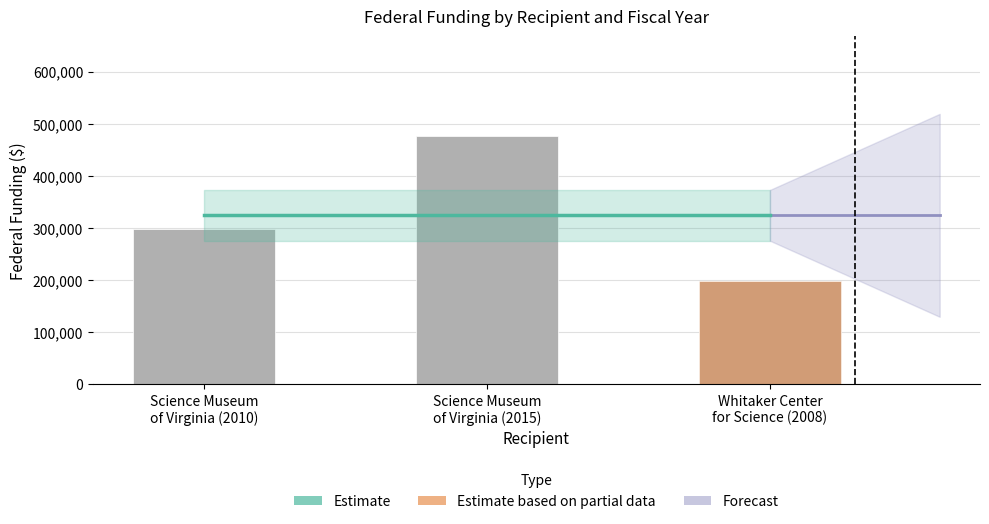

At which label does Federal Funding reach its minimum?

Whitaker Center
for Science (2008)